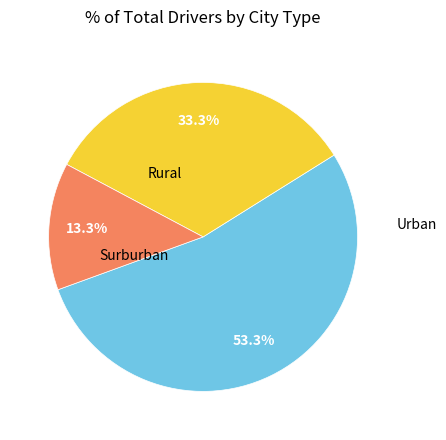

Is there any slice that represents more than half of the pie?

Yes